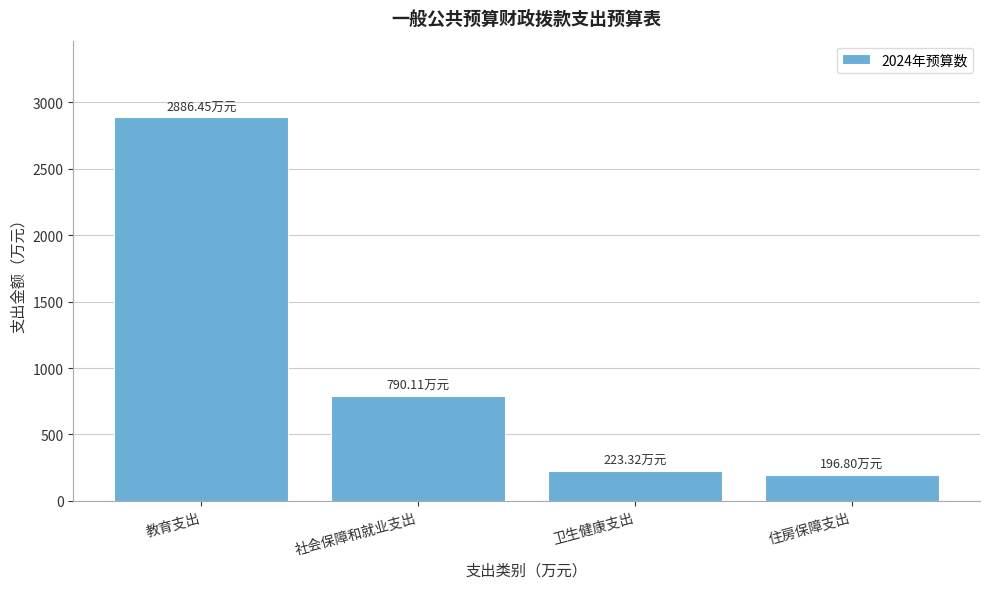

Where is the data nearest to the value 1541?

社会保障和就业支出